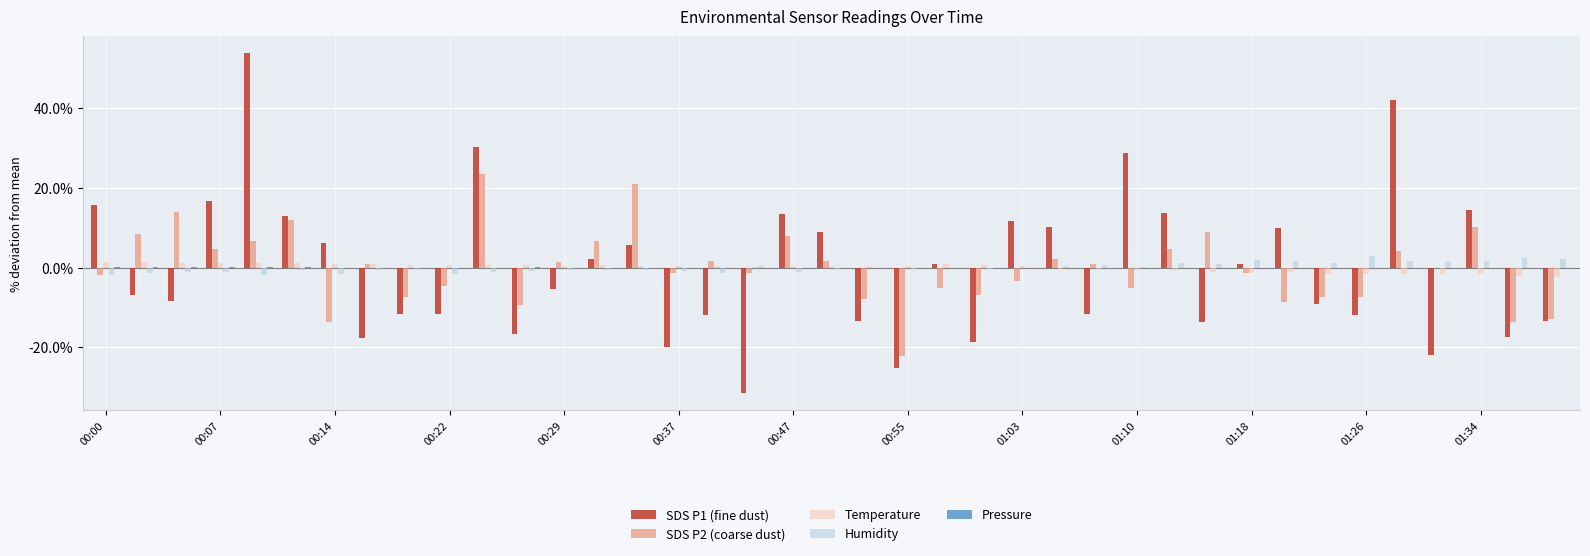

What is the highest value of the SDS P1 (fine dust) series?

53.8